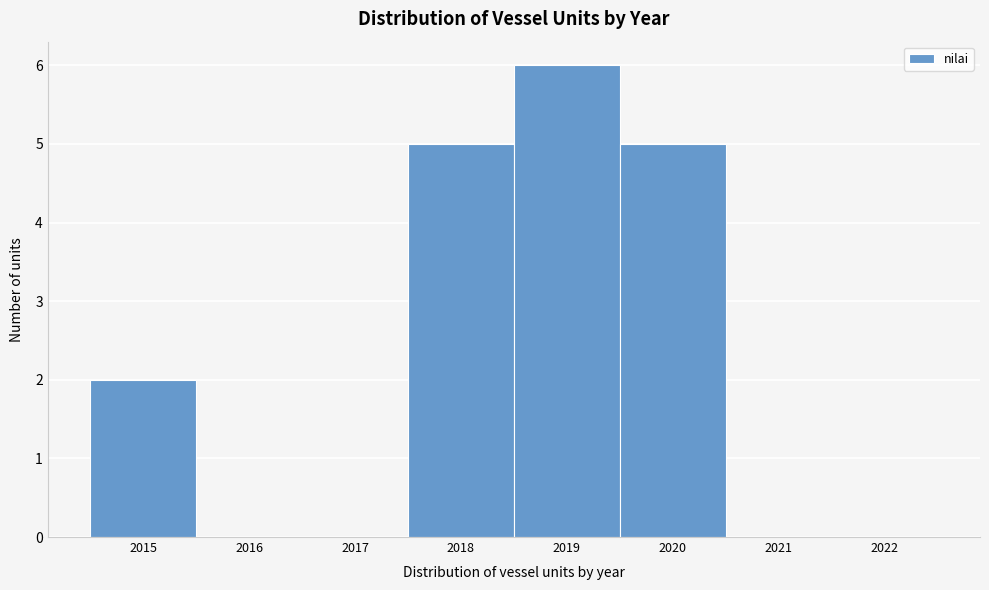

How tall is the bar that spans 2014.5 to 2015.5 on the x-axis? The values are not printed on the chart, so give them approximately, as read against the axis.

2